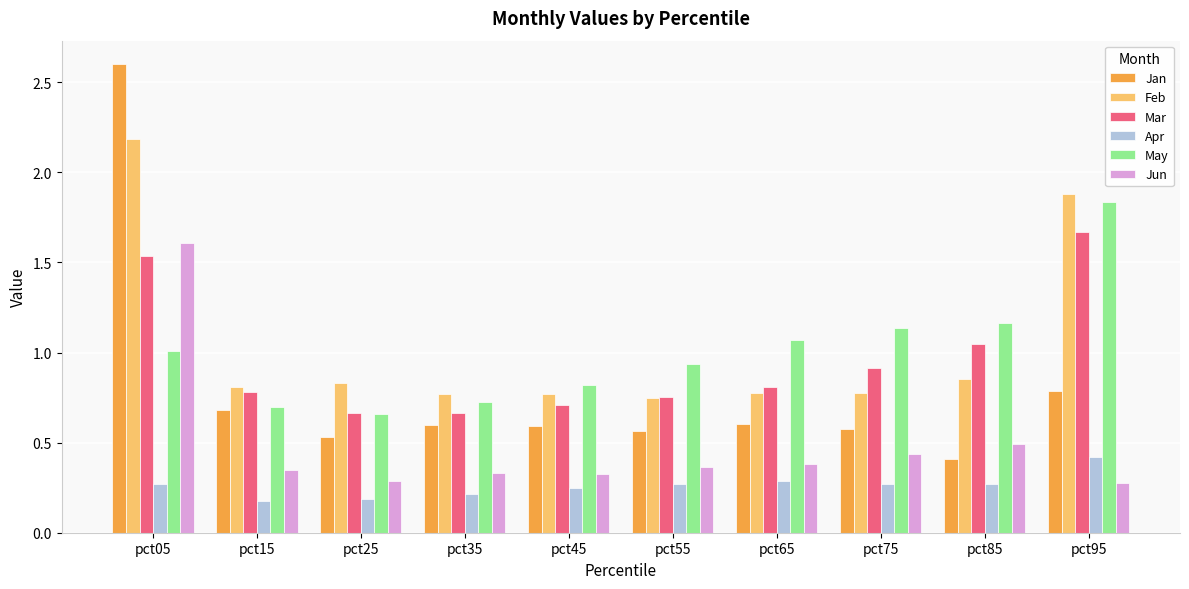

At pct75, list the series in order from smallest to largest.

Apr, Jun, Jan, Feb, Mar, May